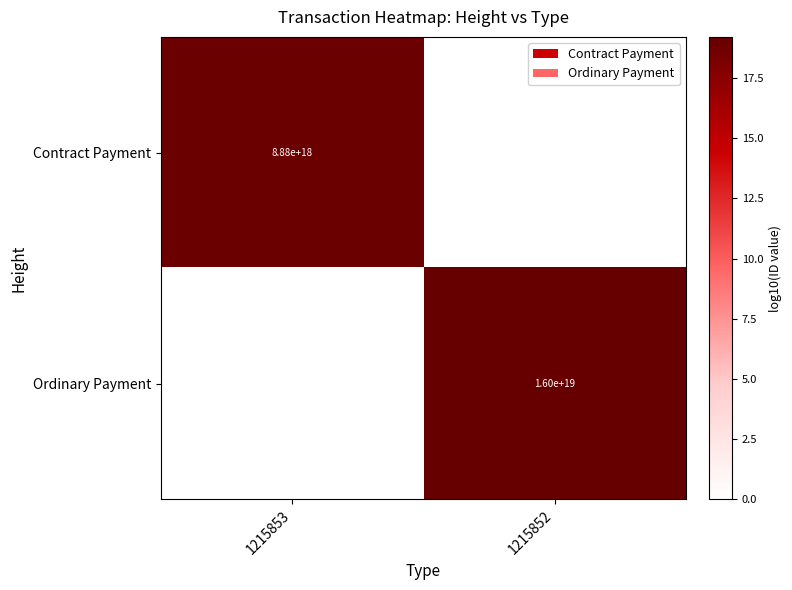

What is the total value across all series at 1215853?

18.9